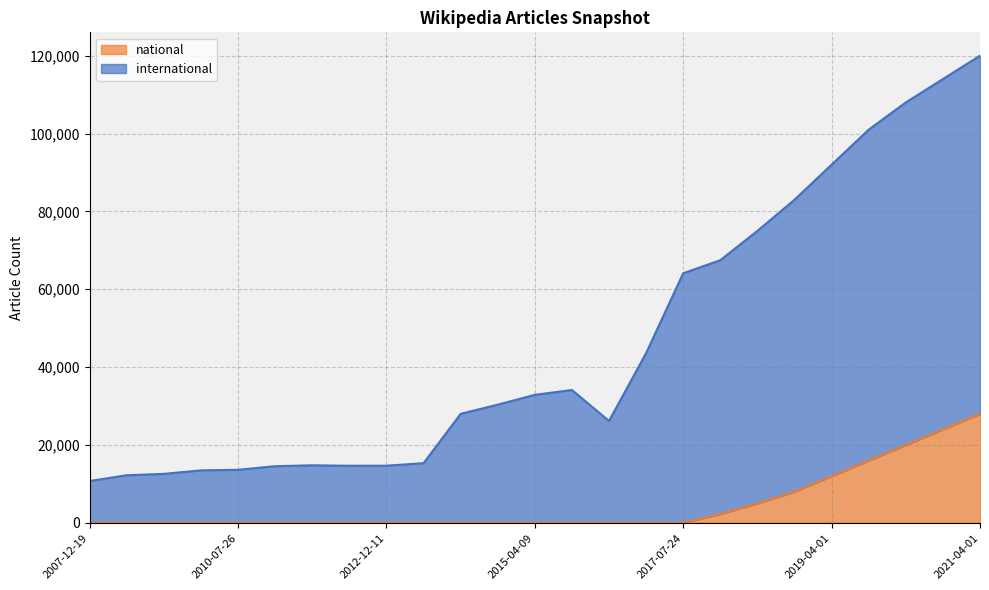

Which series has the largest range (max minus min)?

international